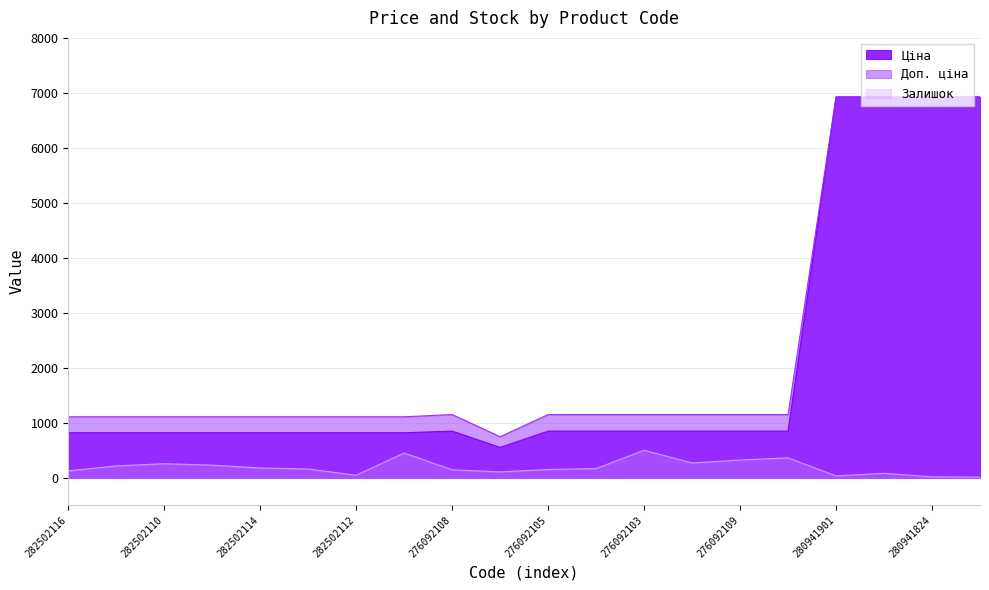

How many distinct data groups are displayed?

3